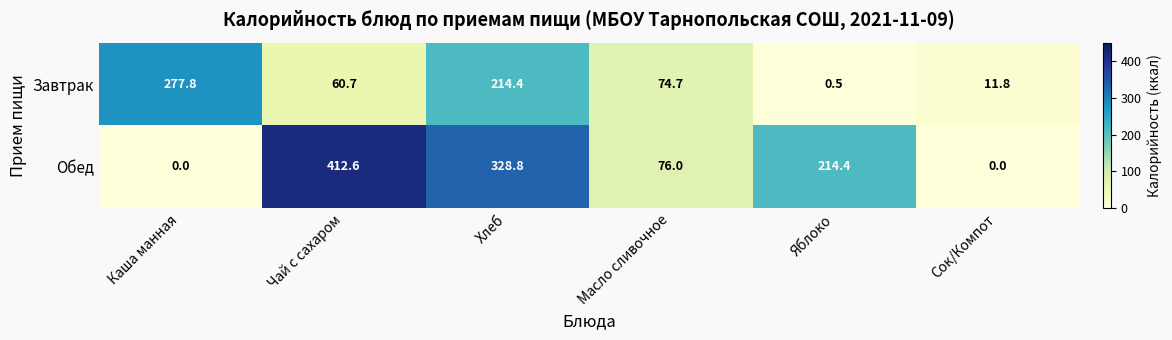

Which series has the widest spread of values?

Обед